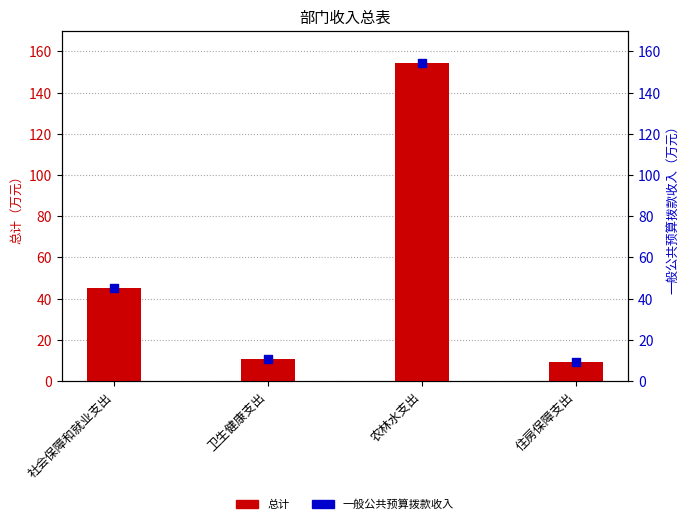

At how many categories does at least one series exceed 40?

2